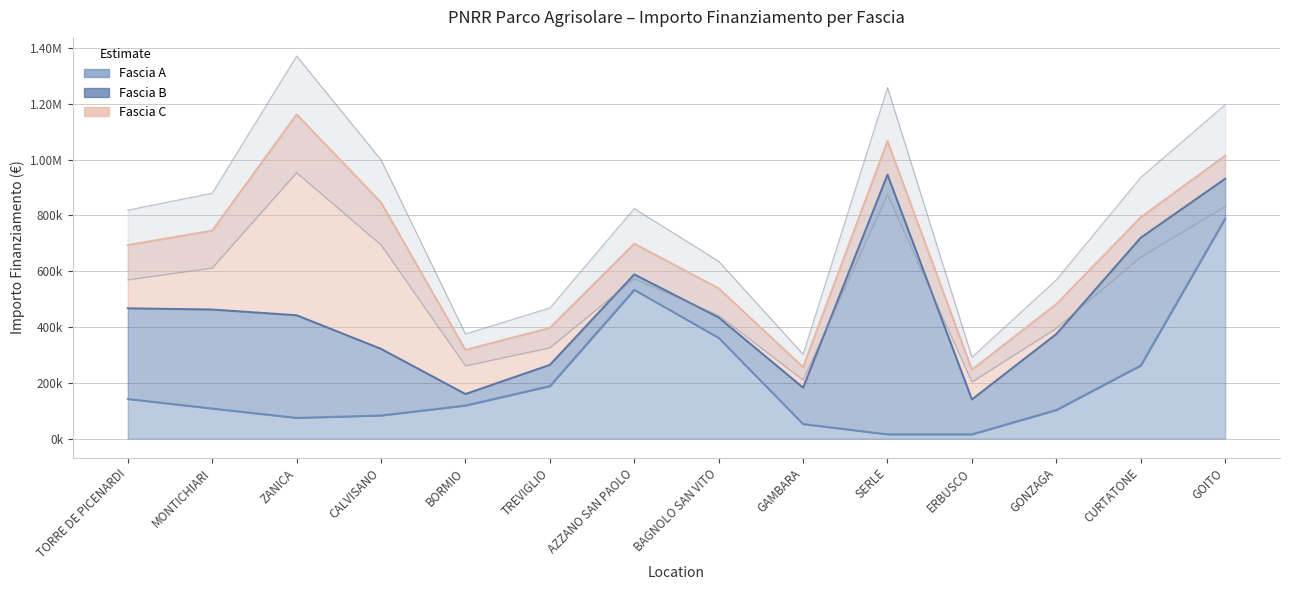

Reading left to right, extract all data points from this chart.

Fascia A: 142320.0	108000.0	74400.0	83040.0	118800.0	188362.2	533520.0	361240.0	52320.0	15440.0	15440.0	102630.9	262240.0	789254.4
Fascia B: 325026.9	354880.0	368005.7	238829.6	41192.0	76140.0	55388.0	73108.0	130560.0	930869.5	125175.0	272400.0	458182.4	142361.6
Fascia C: 226850.0	282960.0	720099.3	525096.0	158248.0	132600.0	110190.0	104473.6	73520.0	120473.7	106904.0	107388.0	73108.0	83040.0